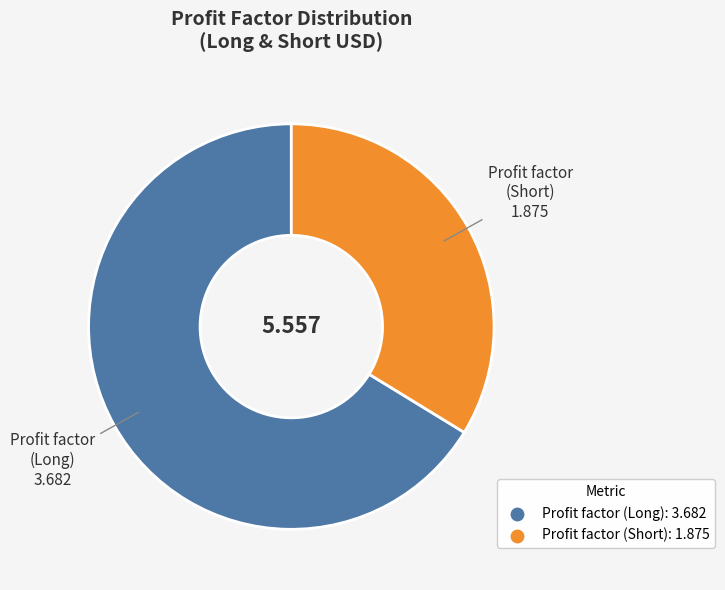

Does any single category account for the majority?

Yes